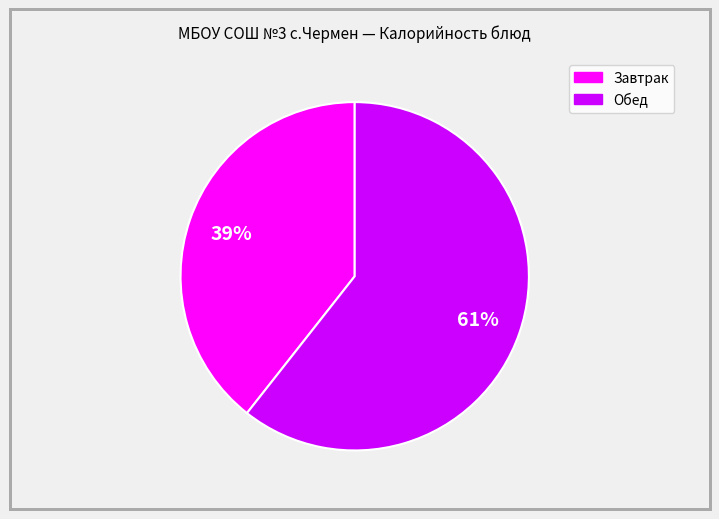

Is there a majority slice in this chart?

Yes